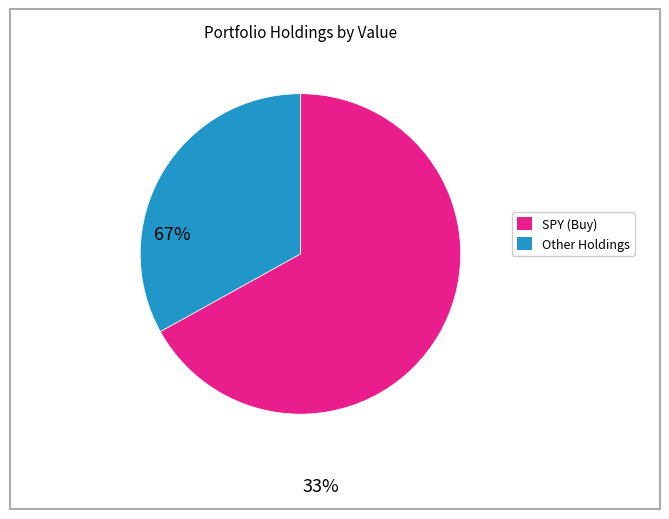

Rank the categories by value from lowest to highest.

Other Holdings, SPY (Buy)